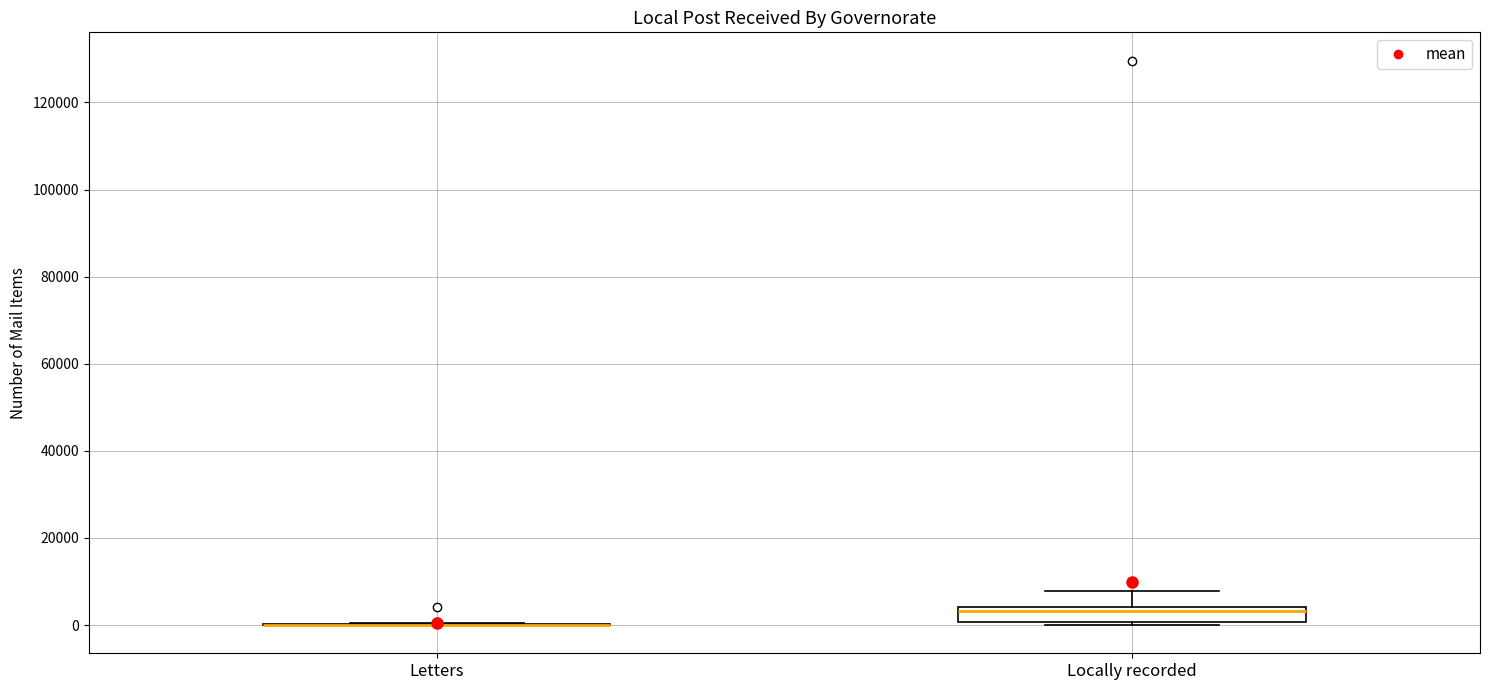

Reading left to right, read every box against the y-axis: the position of its median line, the range the box covers, and the ends of its whiskers. The values are not printed on the chart, so give them approximately, as read against the axis.

Letters: box collapsed to a line at 0, whiskers 0 to 0
Locally recorded: median 4000 (just below the box's upper edge), box 0 to 4000, whiskers 0 (just below the box's lower edge) to 8000